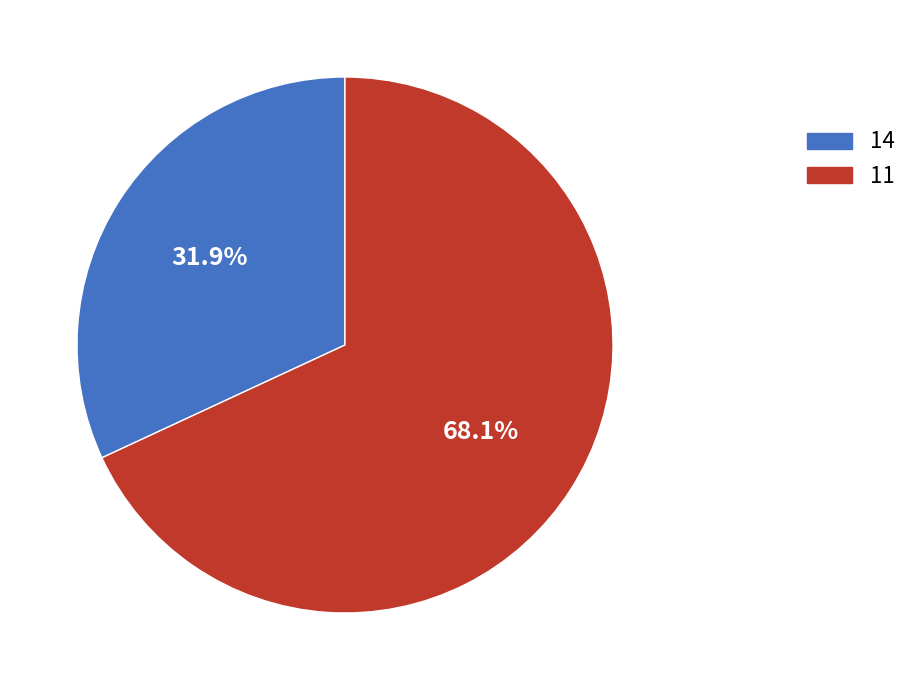

How many slices are in this pie chart?

2